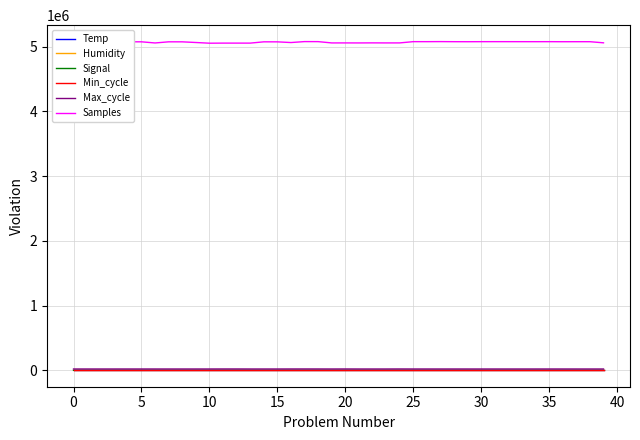

What is the maximum value shown in the chart?

5077236.0